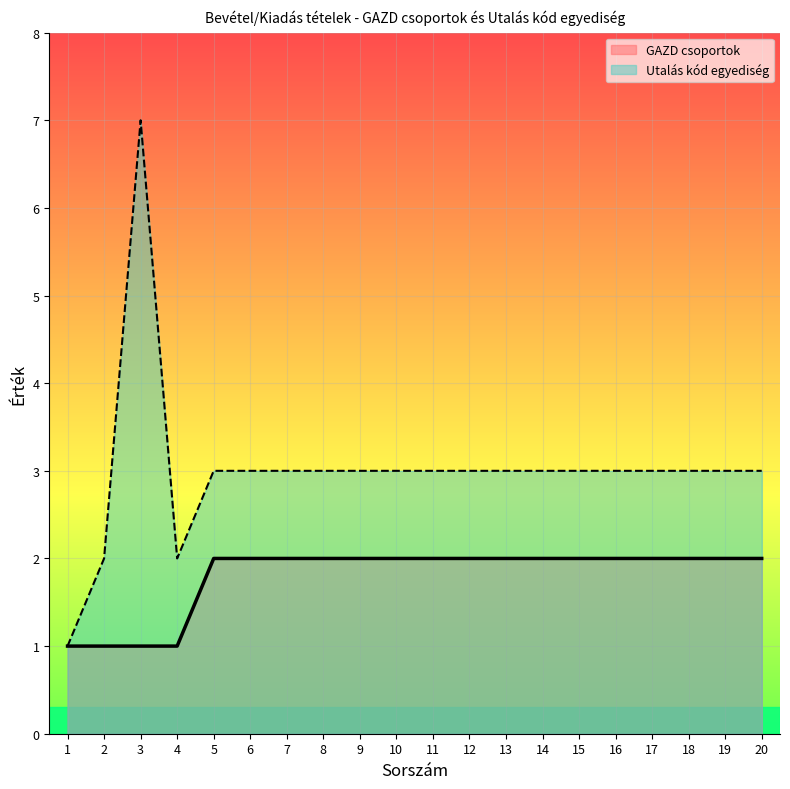

How many lines are shown in the chart?

2